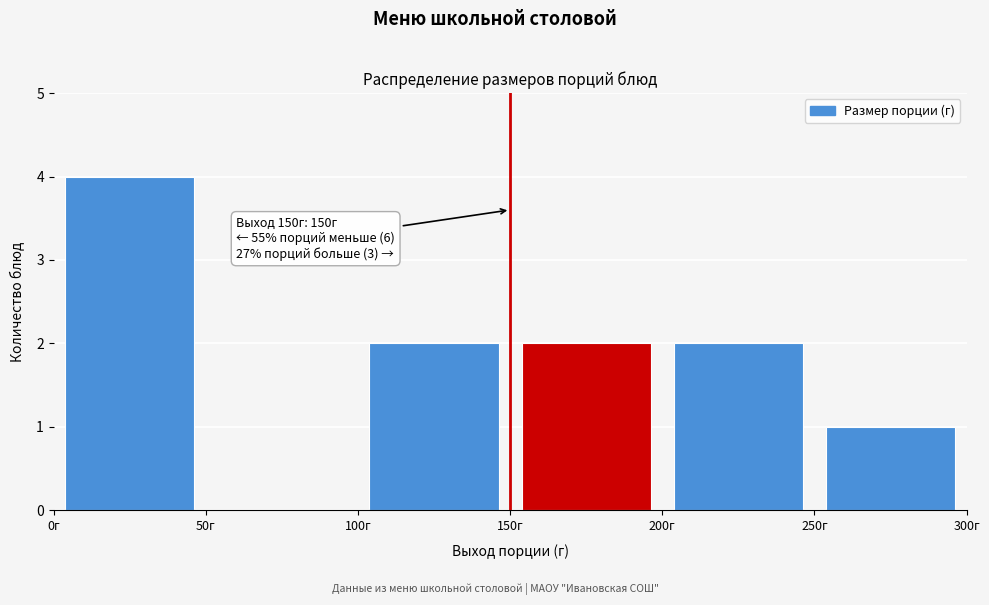

Over which range of the x-axis is the bar tallest?

0 to 50